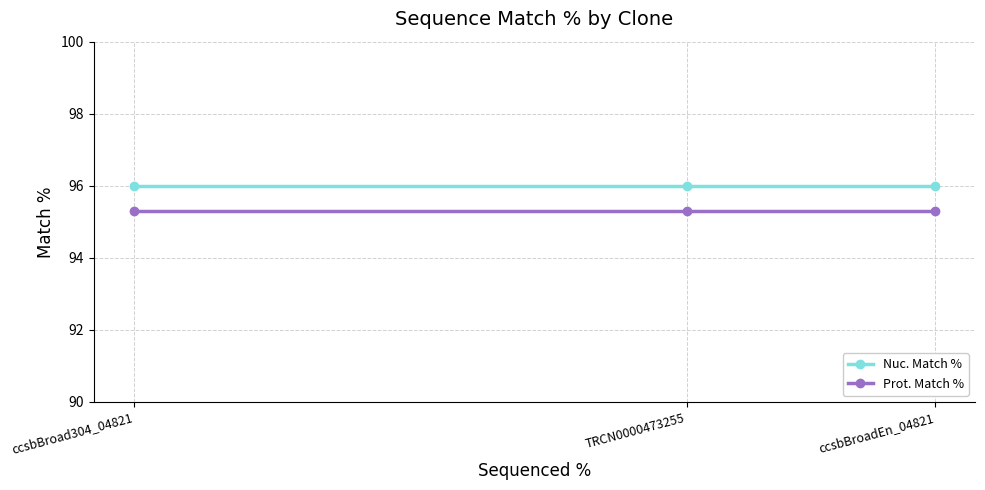

Does the chart have visible grid lines?

Yes